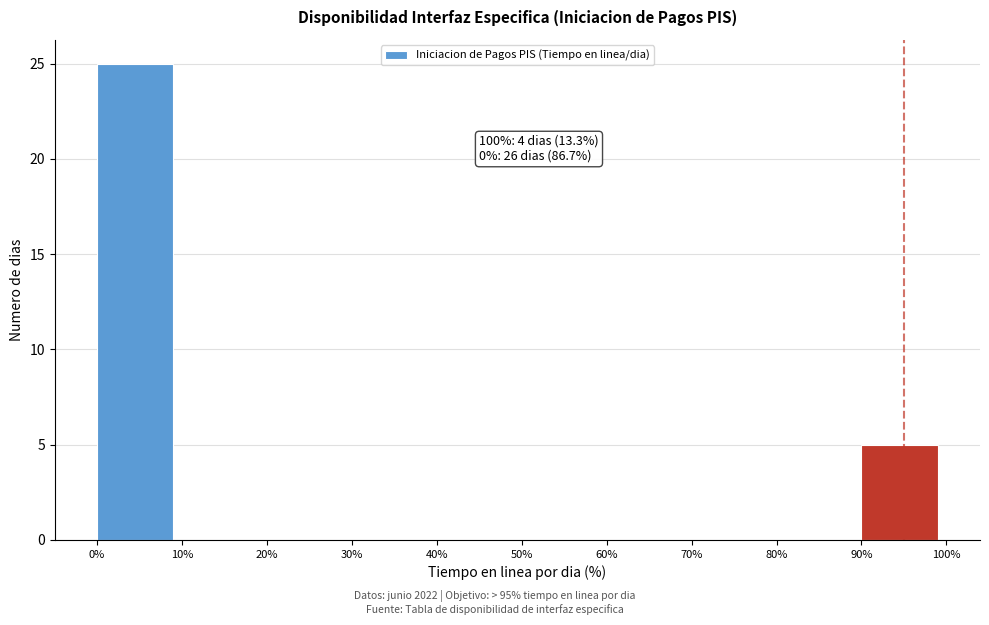

Over which range of the x-axis is the bar tallest?

0% to 10%